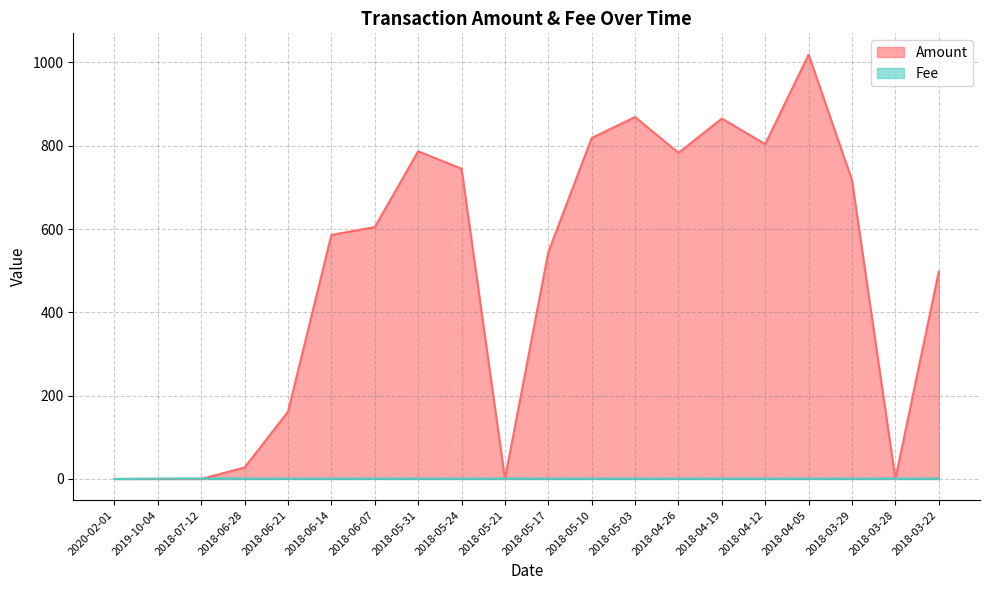

Where do Amount and Fee first cross each other?

2018-07-12 and 2018-06-28